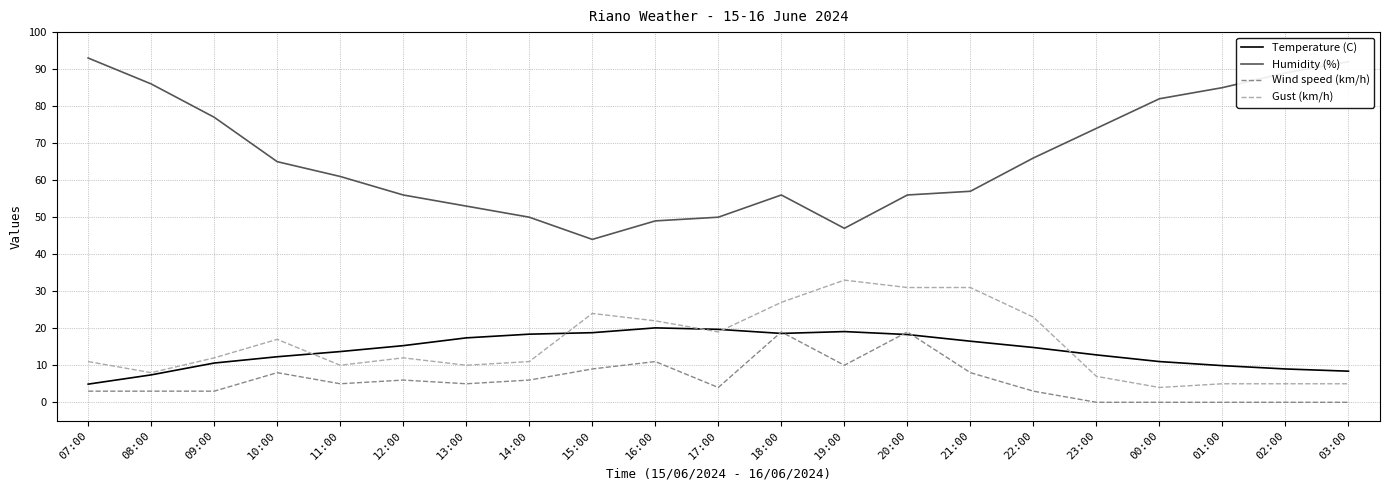

True or false: Gust (km/h) has a value of 5.0 at 03:00.

True